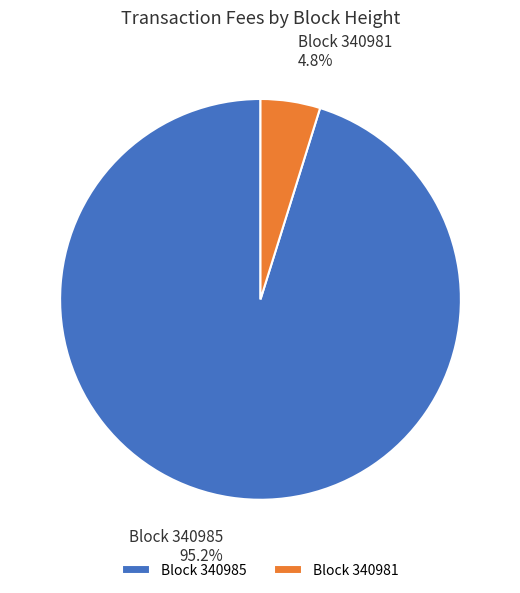

What is the total percentage of Block 340985 and Block 340981?

100.0%